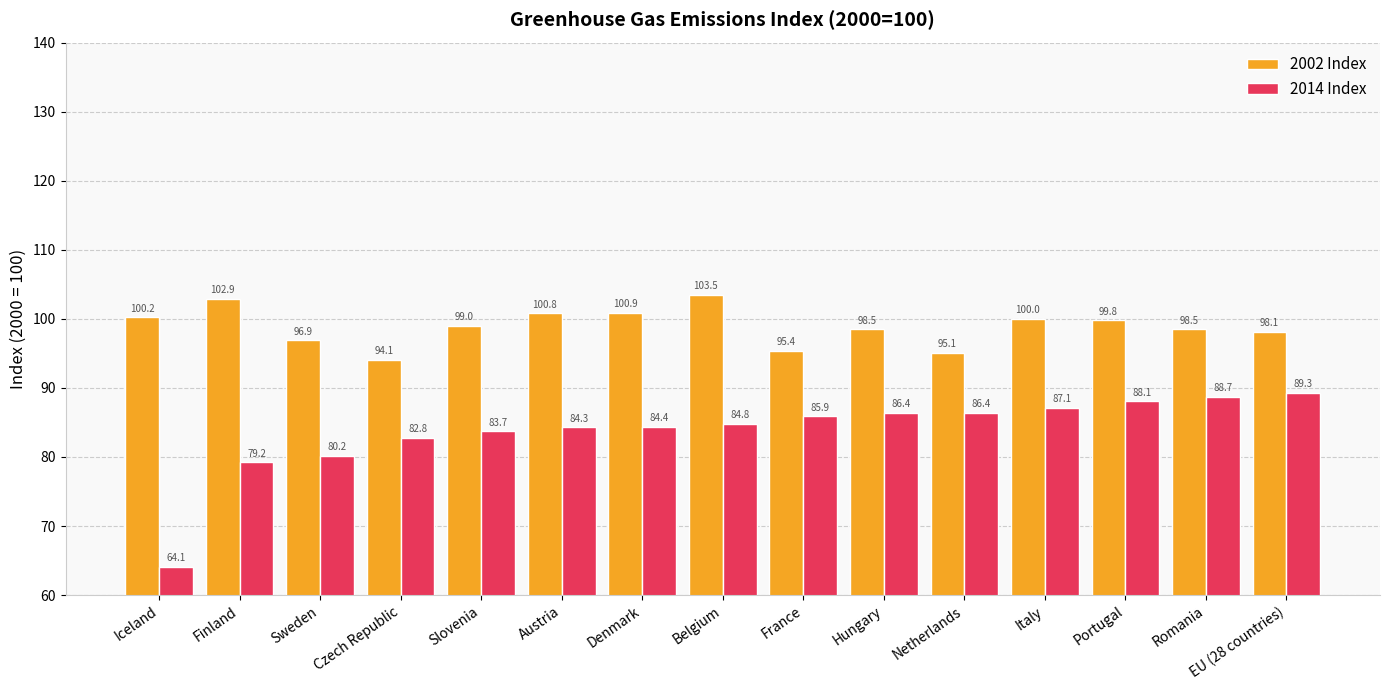

How many groups of bars are there?

15